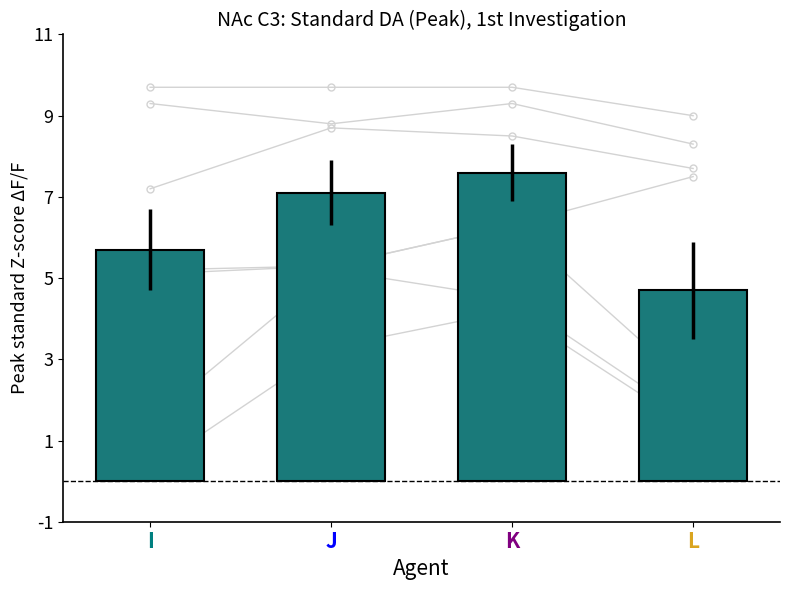

At which label does the data first exceed 7?

J